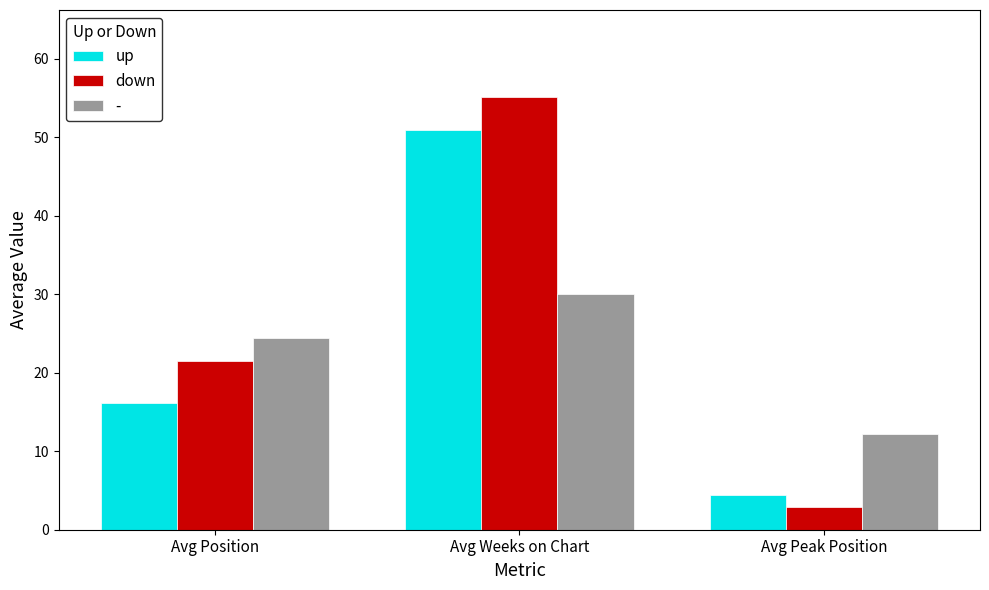

True or false: down has a value of 31.1 at Avg Position.

False